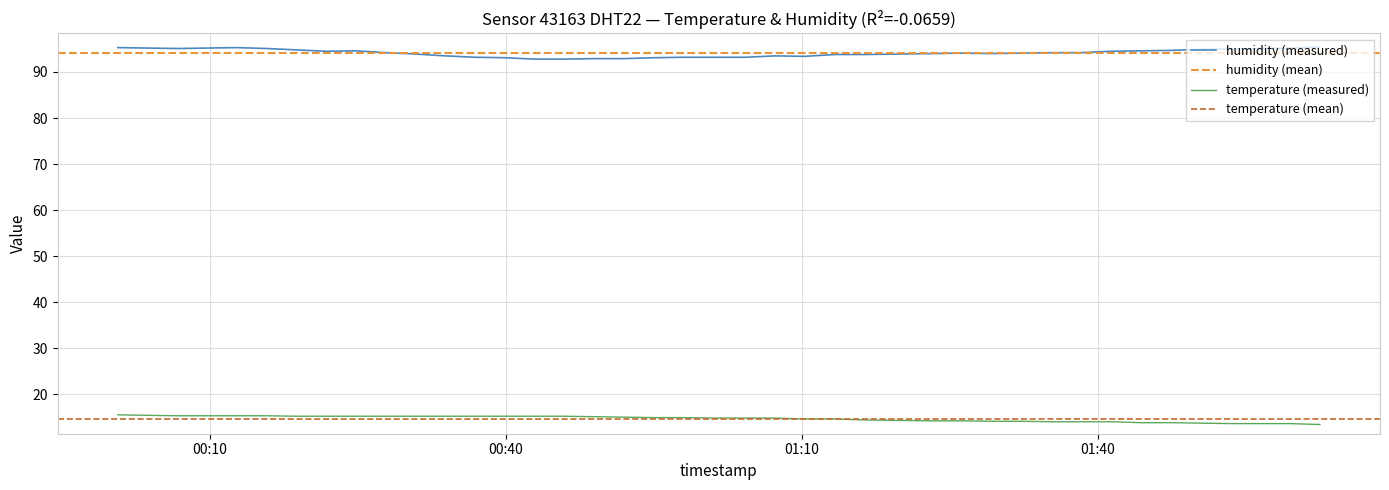

At how many categories does at least one series exceed 27?

40